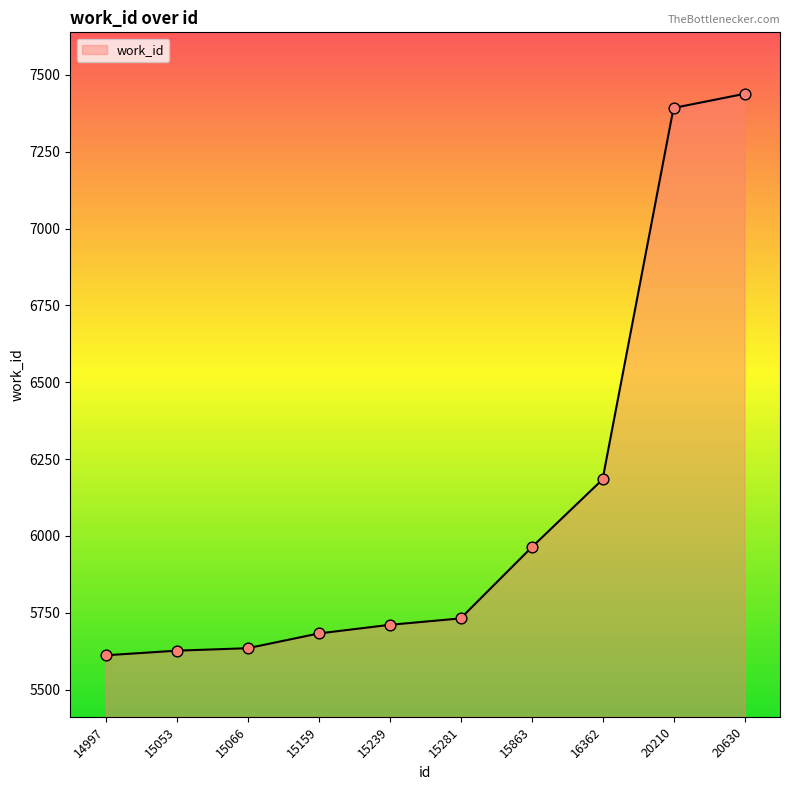

Which has a higher value, 15159 or 15239?

15239